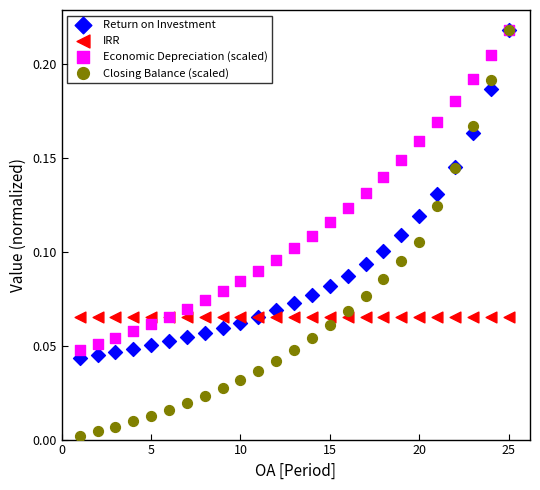

What are all the series names shown in the legend?

Return on Investment, IRR, Economic Depreciation (scaled), Closing Balance (scaled)